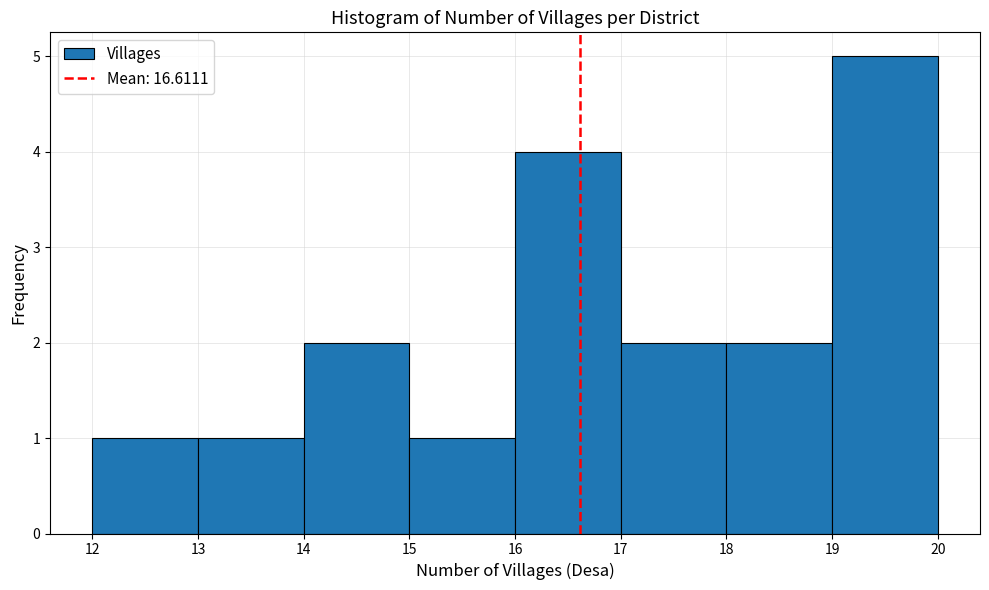

What is the height of the bar covering 14 to 15 on the x-axis? The values are not printed on the chart, so give them approximately, as read against the axis.

2